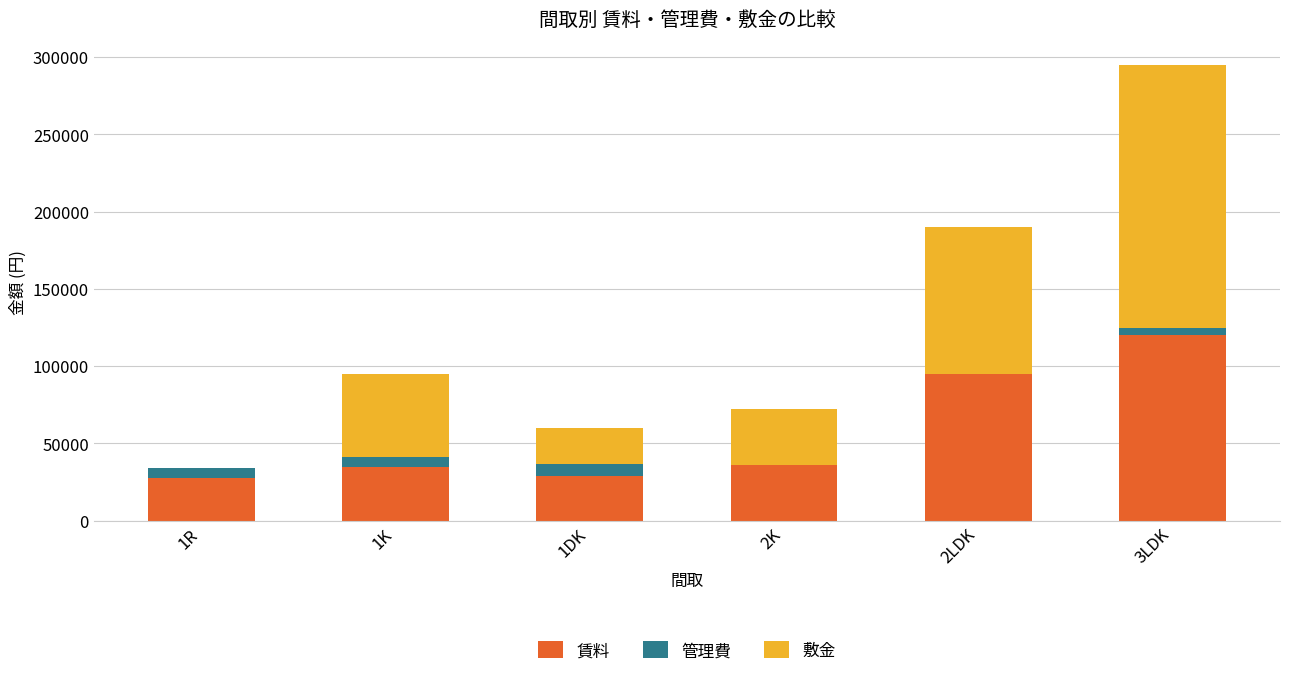

What is the maximum value for 賃料?

120000